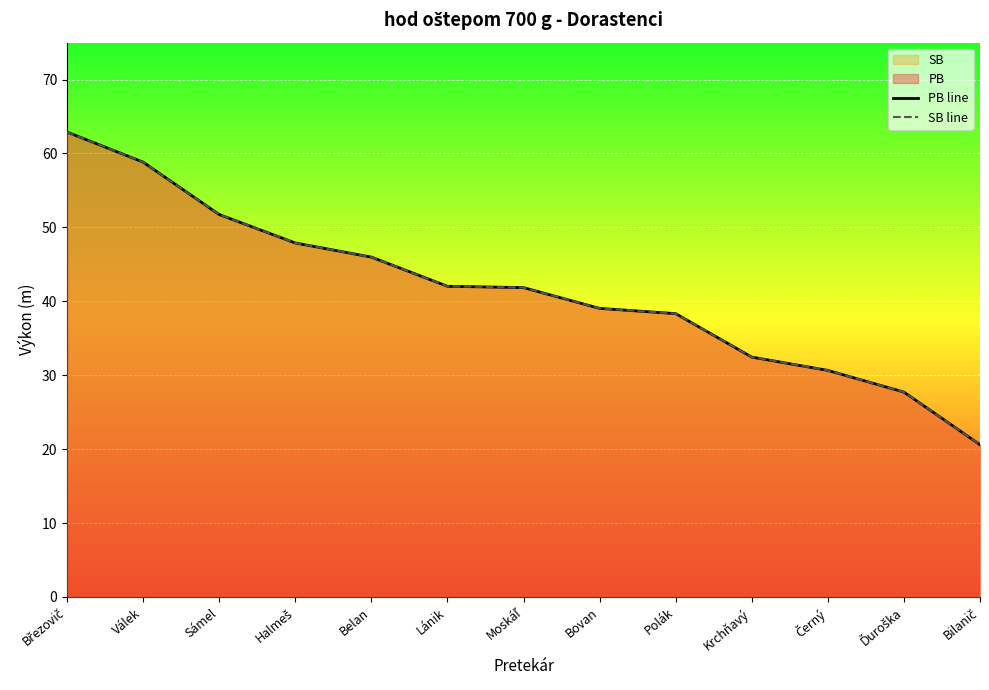

What is the value of the PB line point at the 9th from the left?

38.3